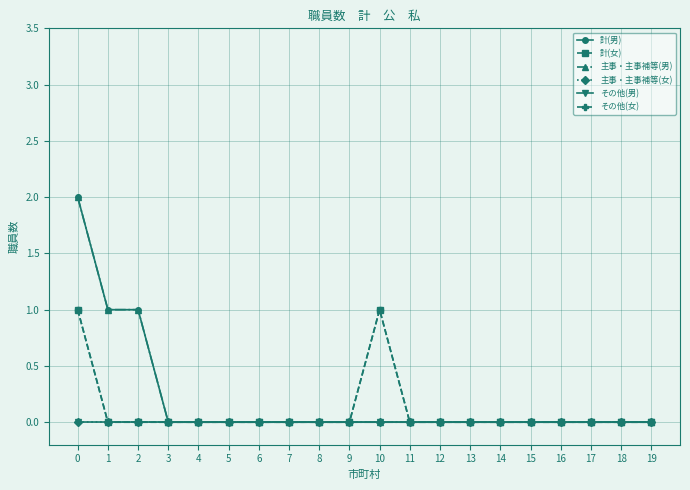

Between 8 and 19, which is larger?

8